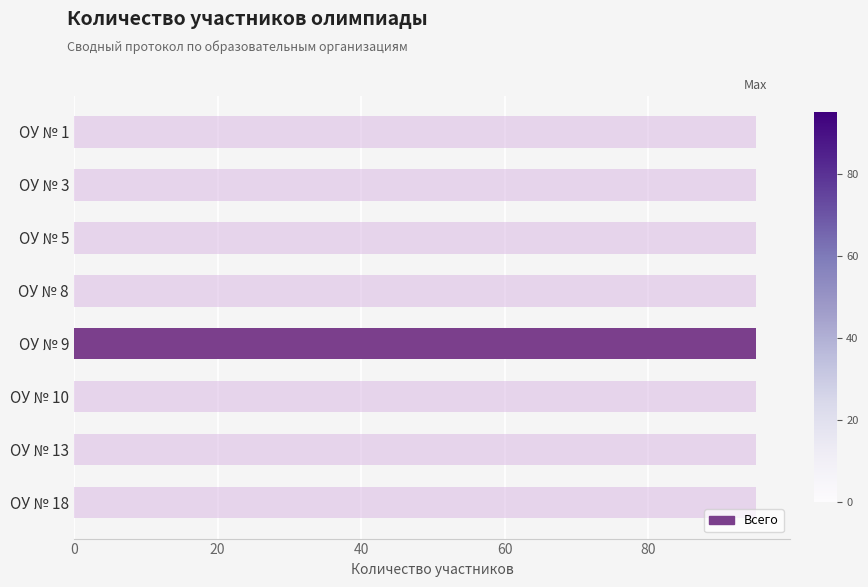

Which has a higher value, 80 or 6?

80